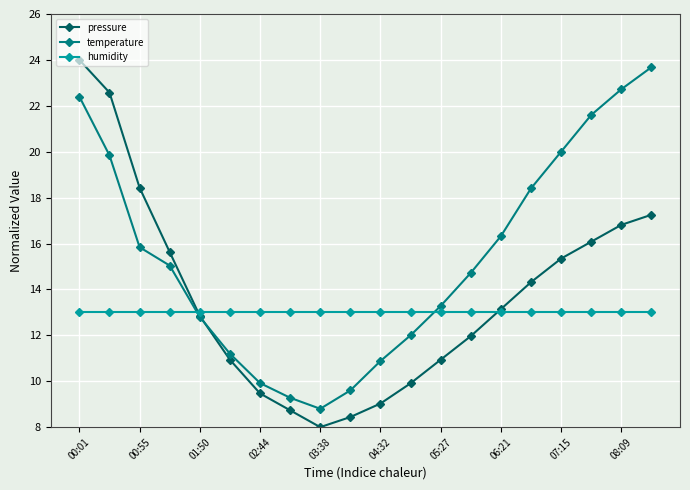

True or false: temperature has more than 2 interior local peaks.

False